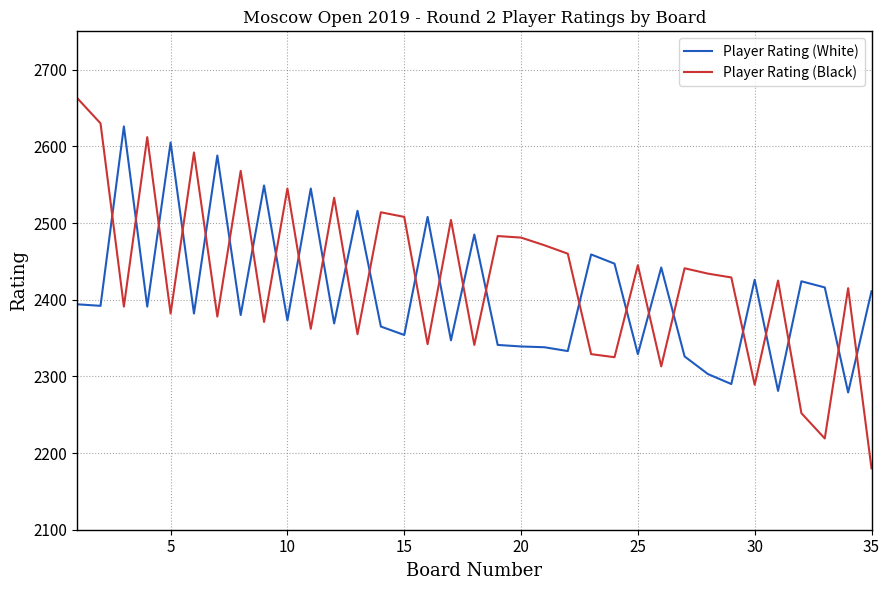

After their last crossing, which series has the higher values: Player Rating (White) or Player Rating (Black)?

Player Rating (White)